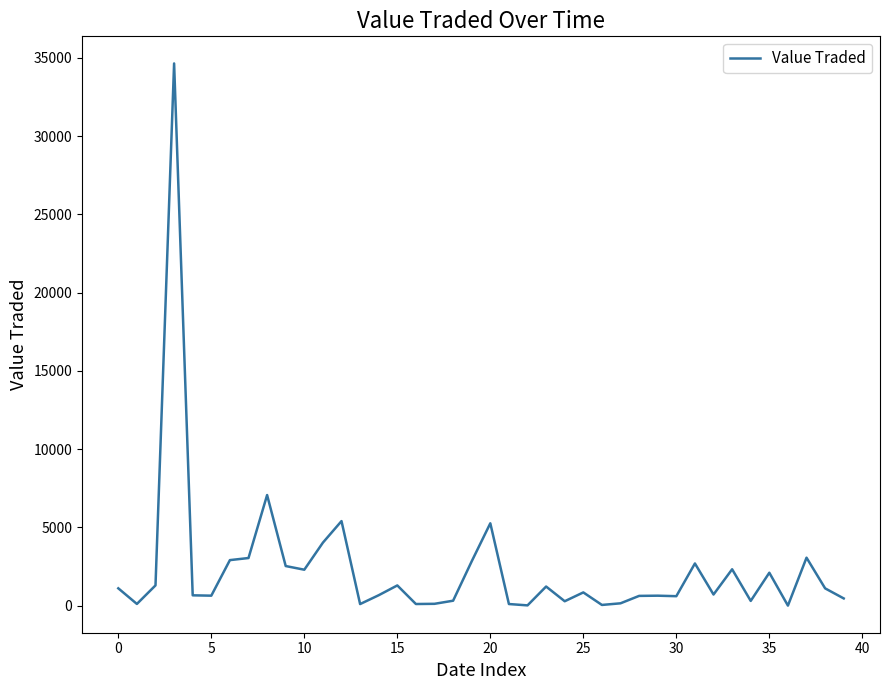

What is the difference between the maximum and minimum values?

34626